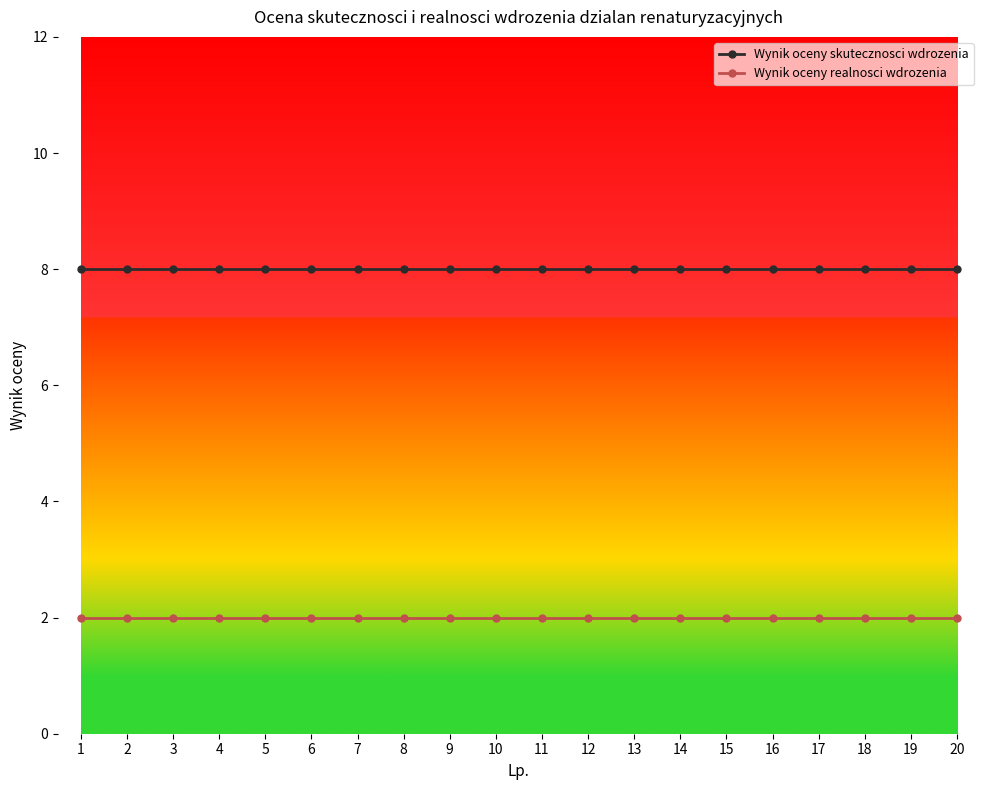

What is the sum of the Wynik oceny realnosci wdrozenia values at 13 and 14?

4